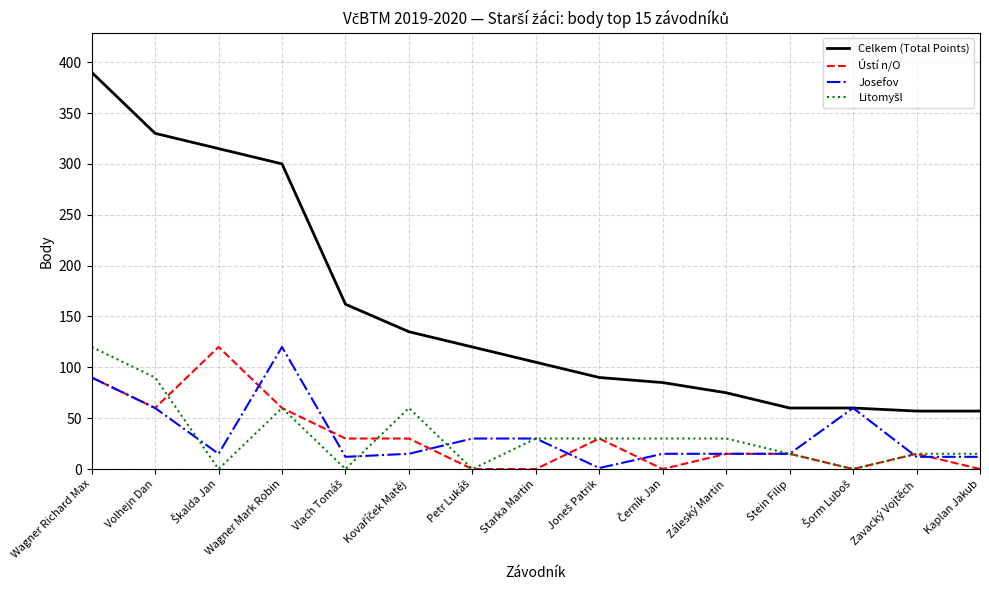

At which category is the sum across all series the highest?

Wagner Richard Max